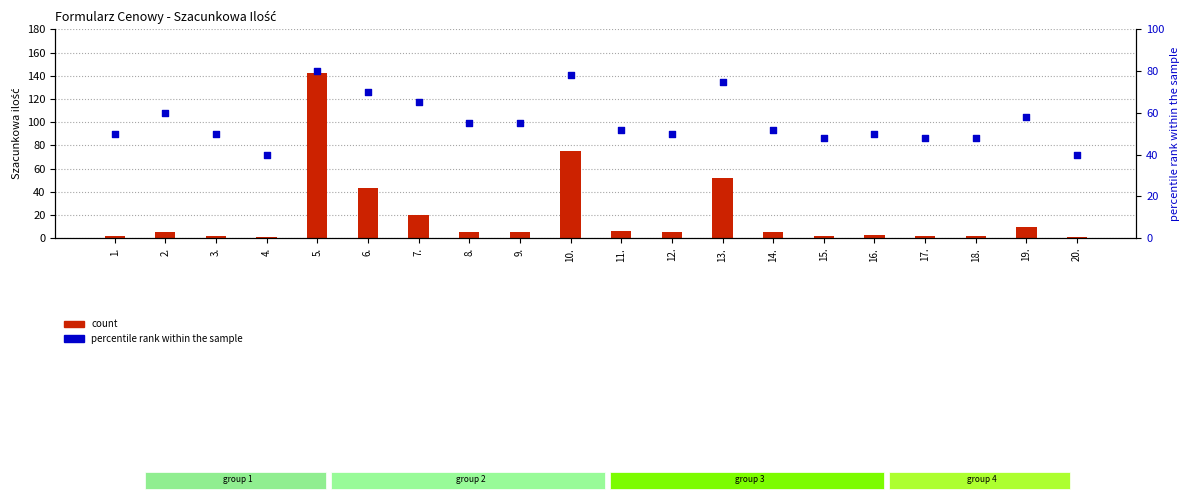

What are all the series names shown in the legend?

count, percentile rank within the sample